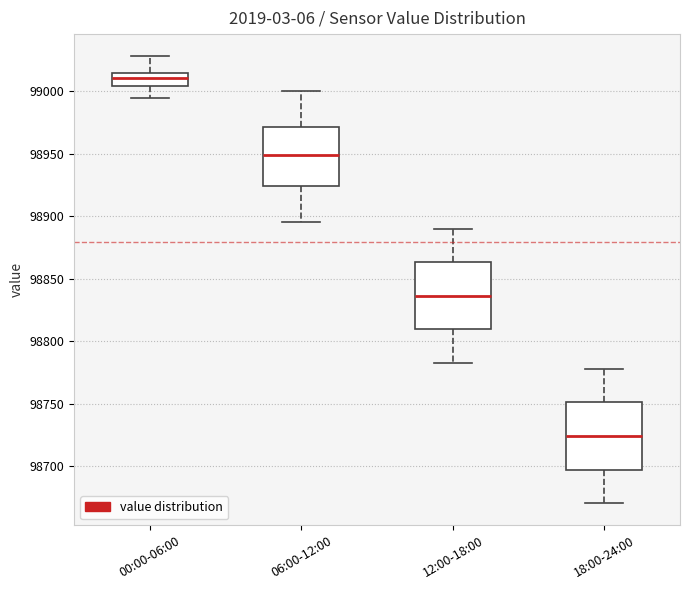

Which box has the lowest median line?

18:00-24:00